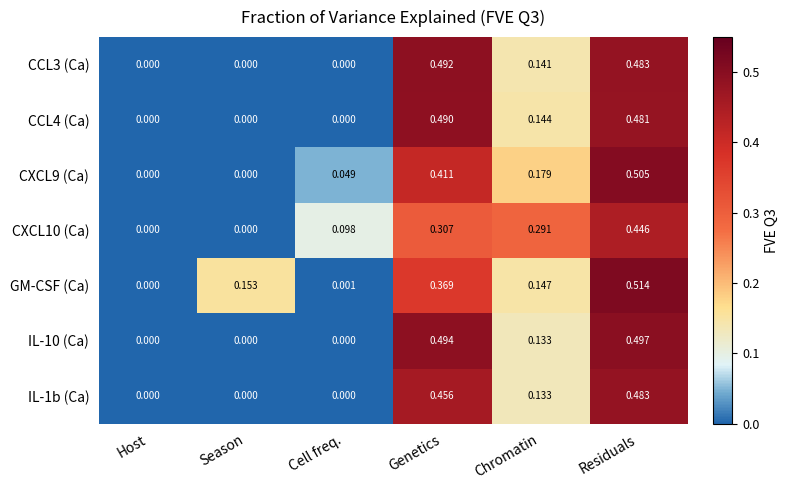

Which label corresponds to the largest value in the chart?

Residuals